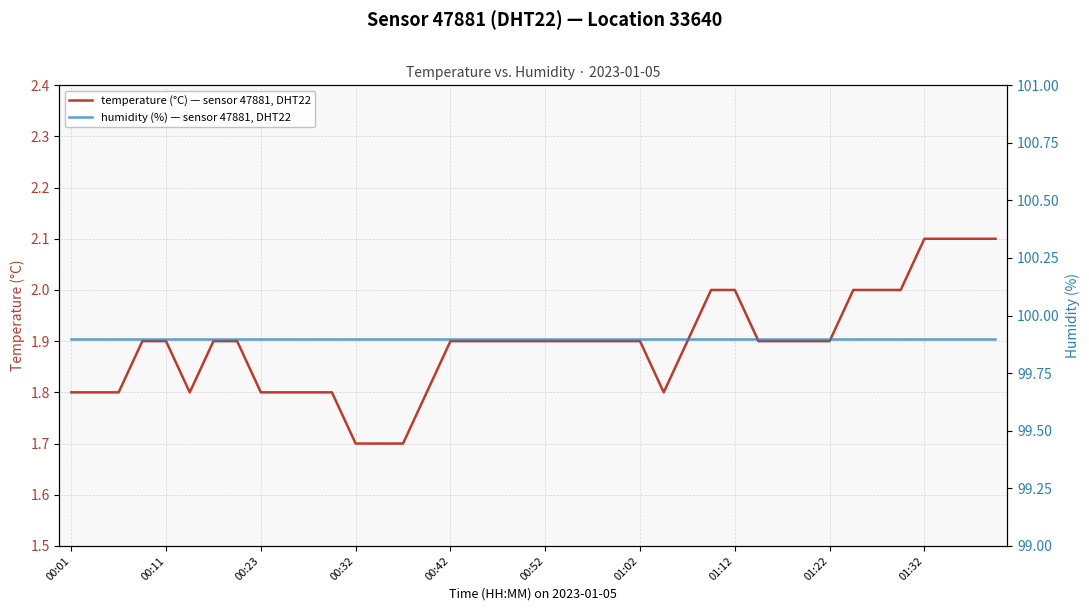

What is the highest value of the temperature (°C) — sensor 47881, DHT22 series?

2.1